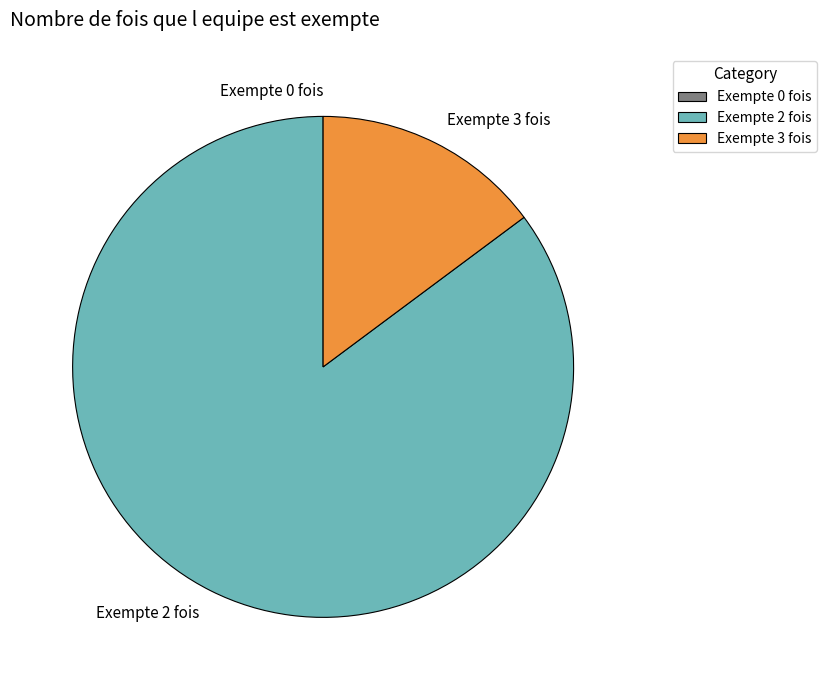

Which has a higher value, Exempte 2 fois or Exempte 3 fois?

Exempte 2 fois